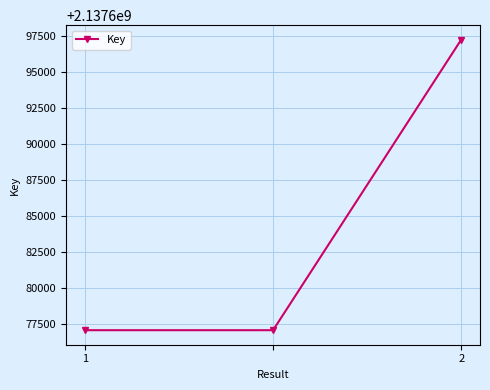

What is the smallest value displayed?

2137677079